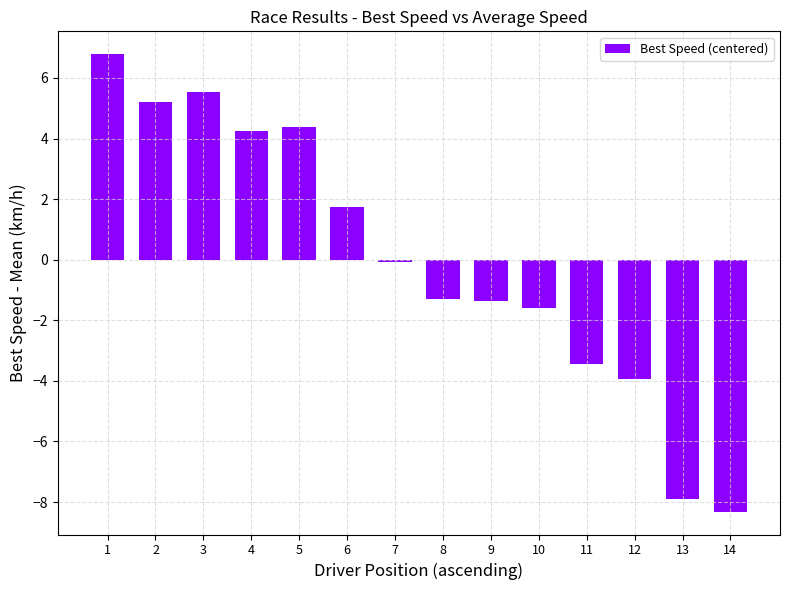

True or false: the data shows -8.3 at 14.

True